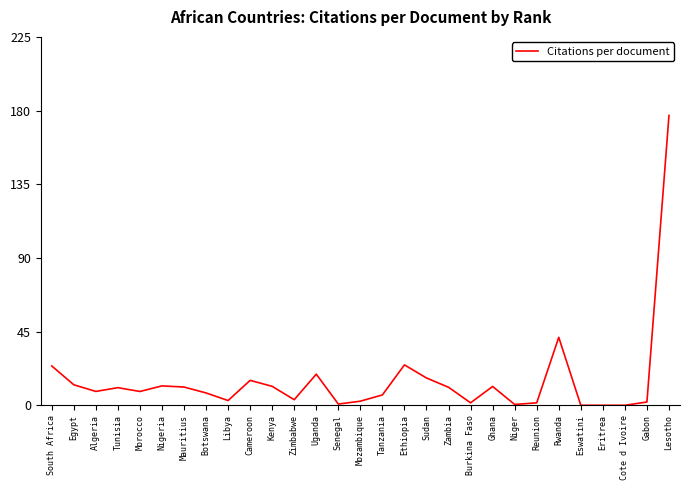

True or false: the data shows 26.3 at Cameroon.

False